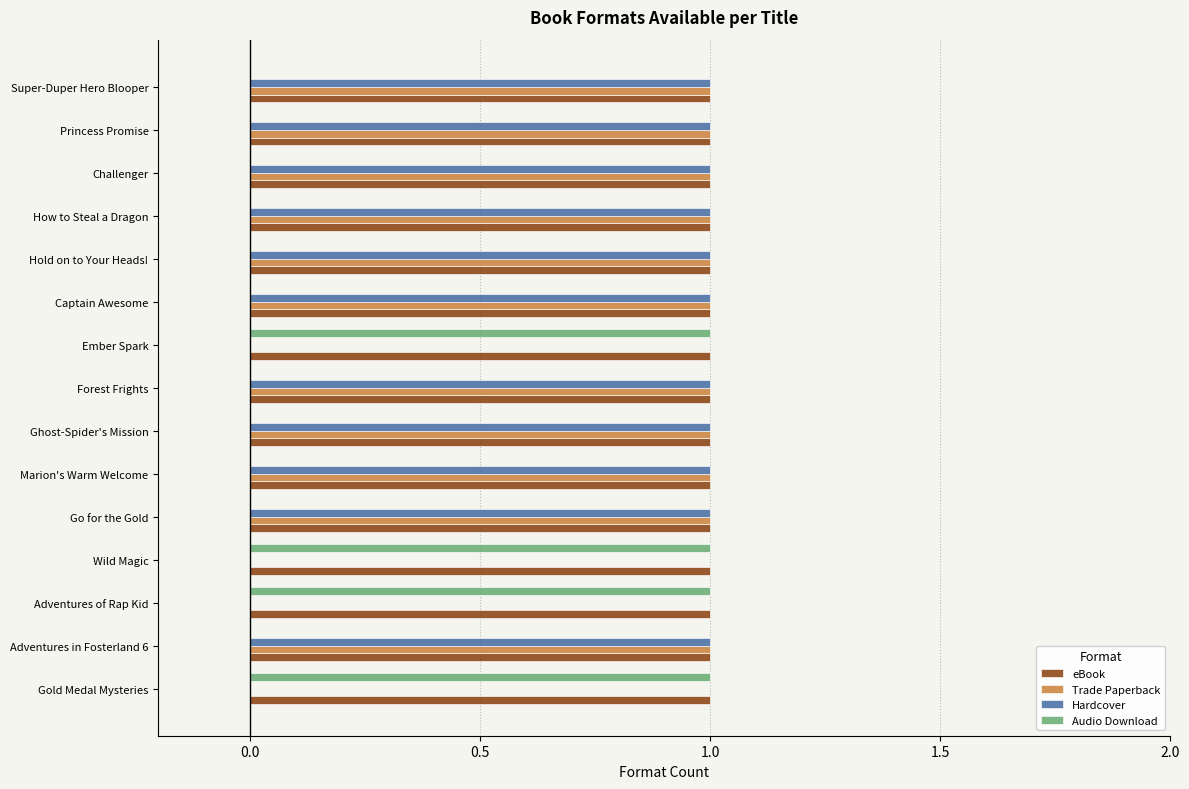

What are all the series names shown in the legend?

eBook, Trade Paperback, Hardcover, Audio Download